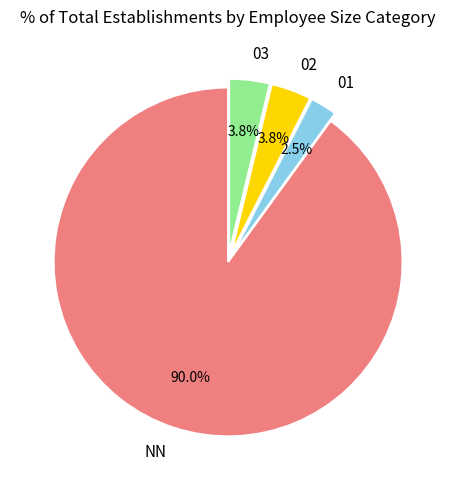

Count the number of slices in the pie.

4